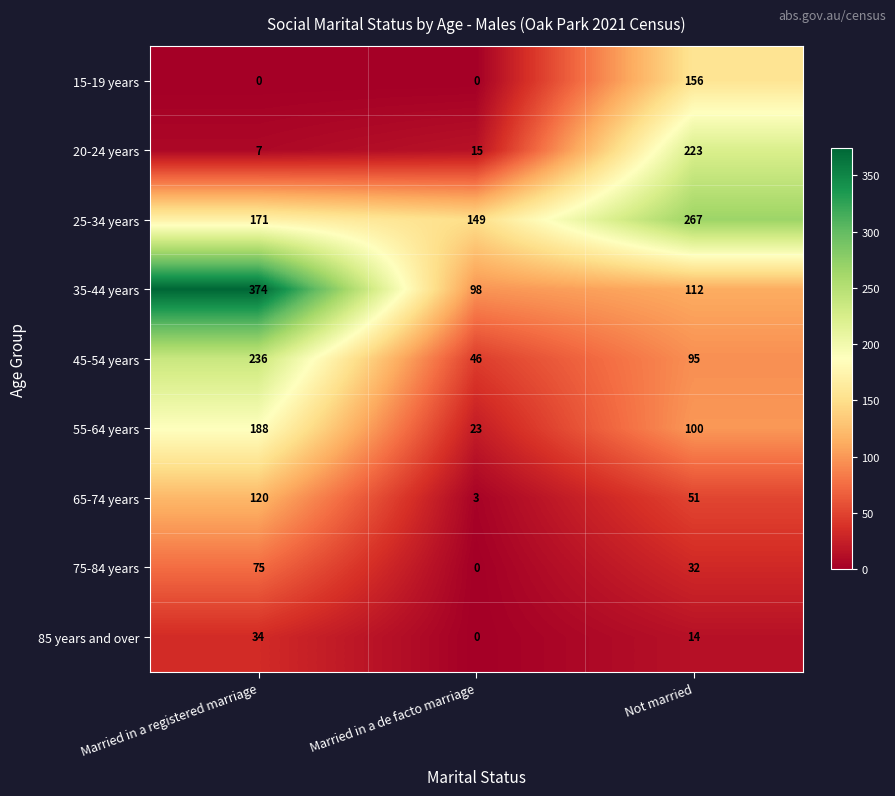

Which series has the largest range (max minus min)?

35-44 years